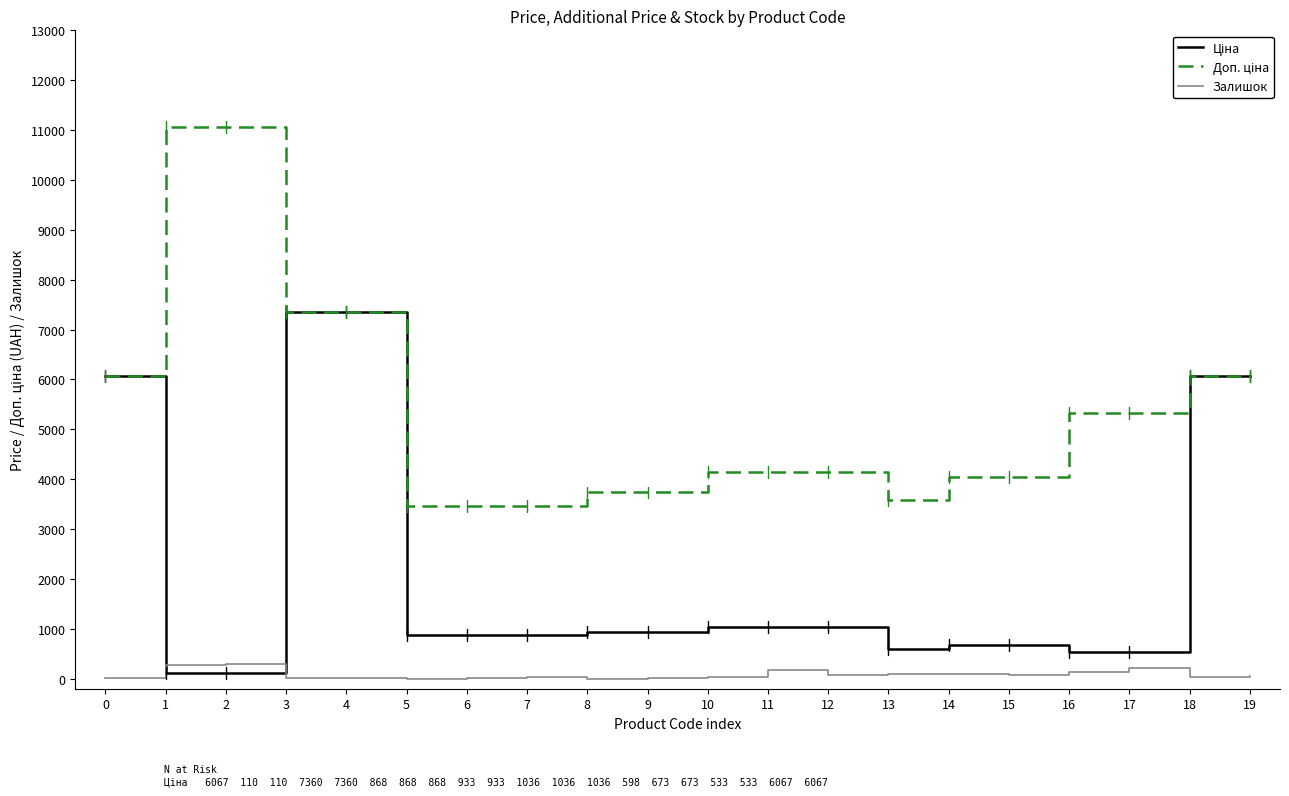

What is the greatest value displayed?

11055.0